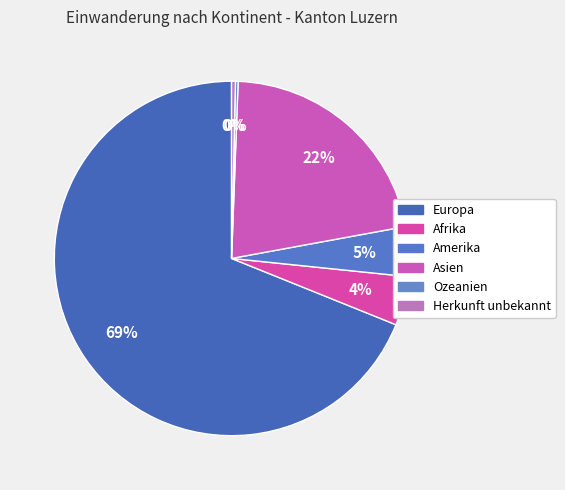

To the nearest percent, what portion does Amerika represent?

5%